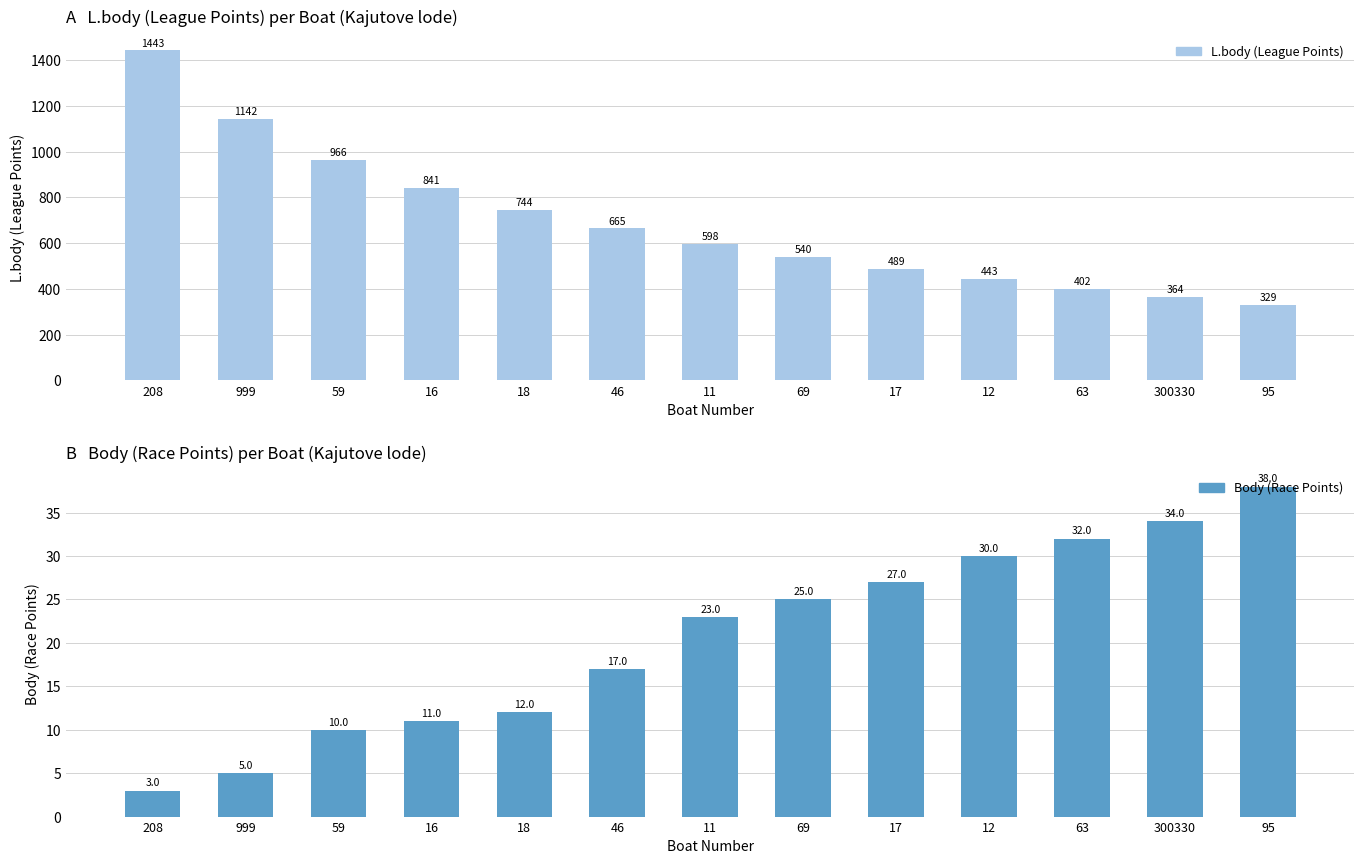

What is the minimum value shown in the chart?

3